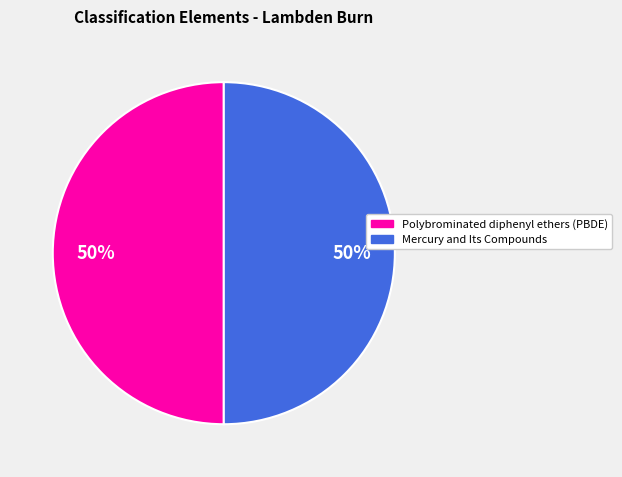

To the nearest percent, what portion does Polybrominated diphenyl ethers (PBDE) represent?

50%